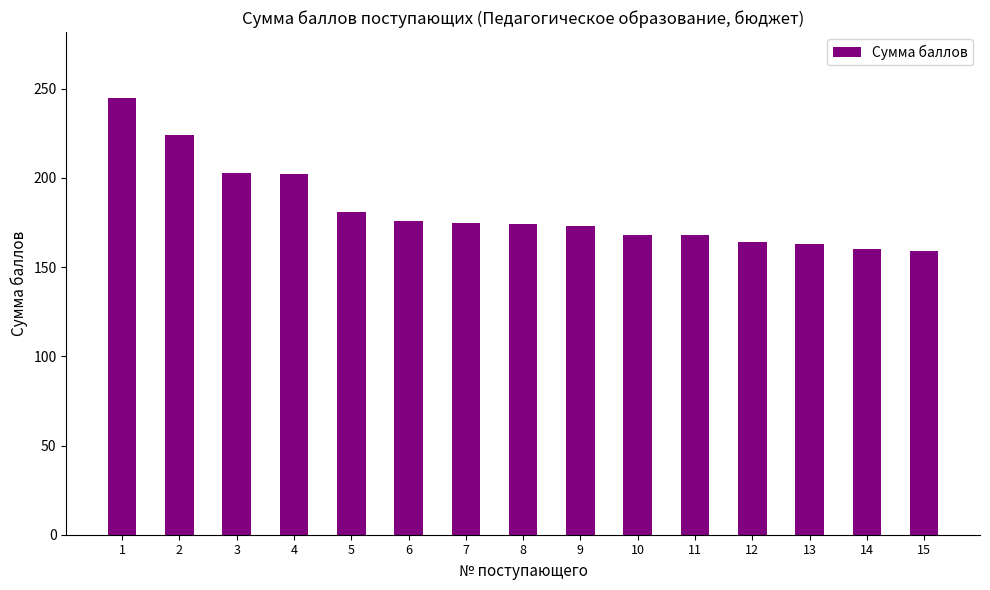

Does the chart contain any negative values?

No